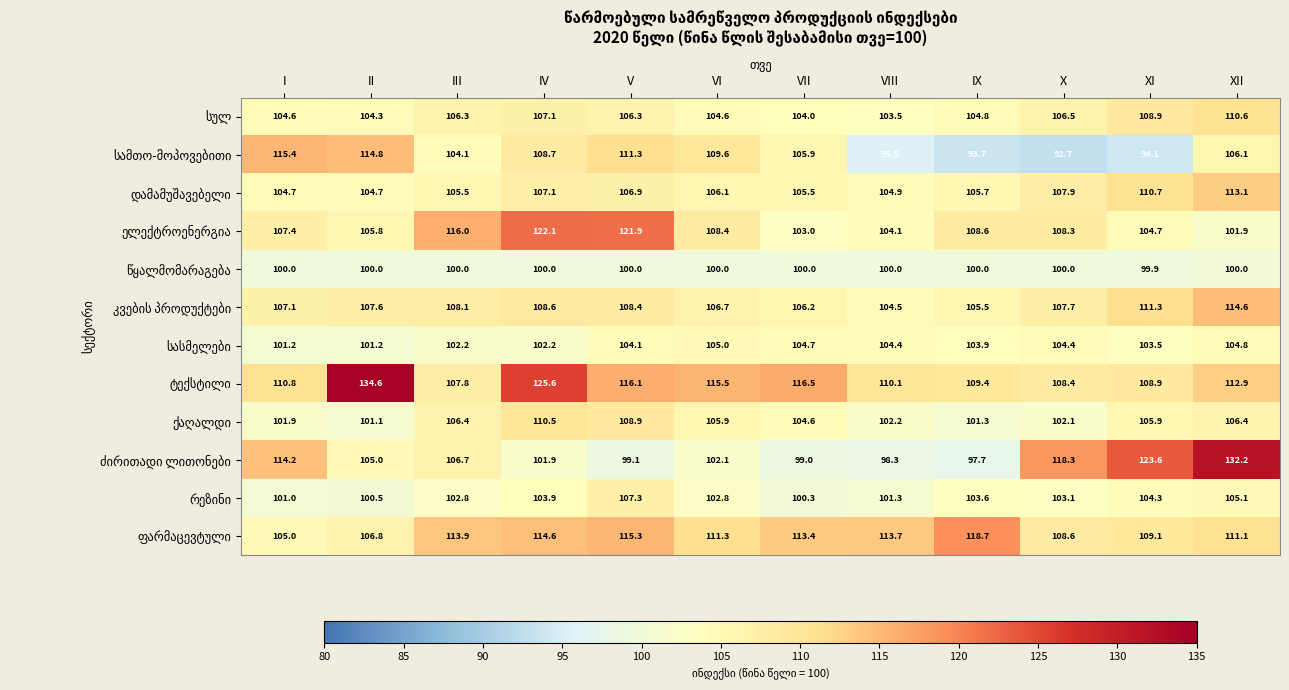

What is the minimum value shown in the chart?

92.7